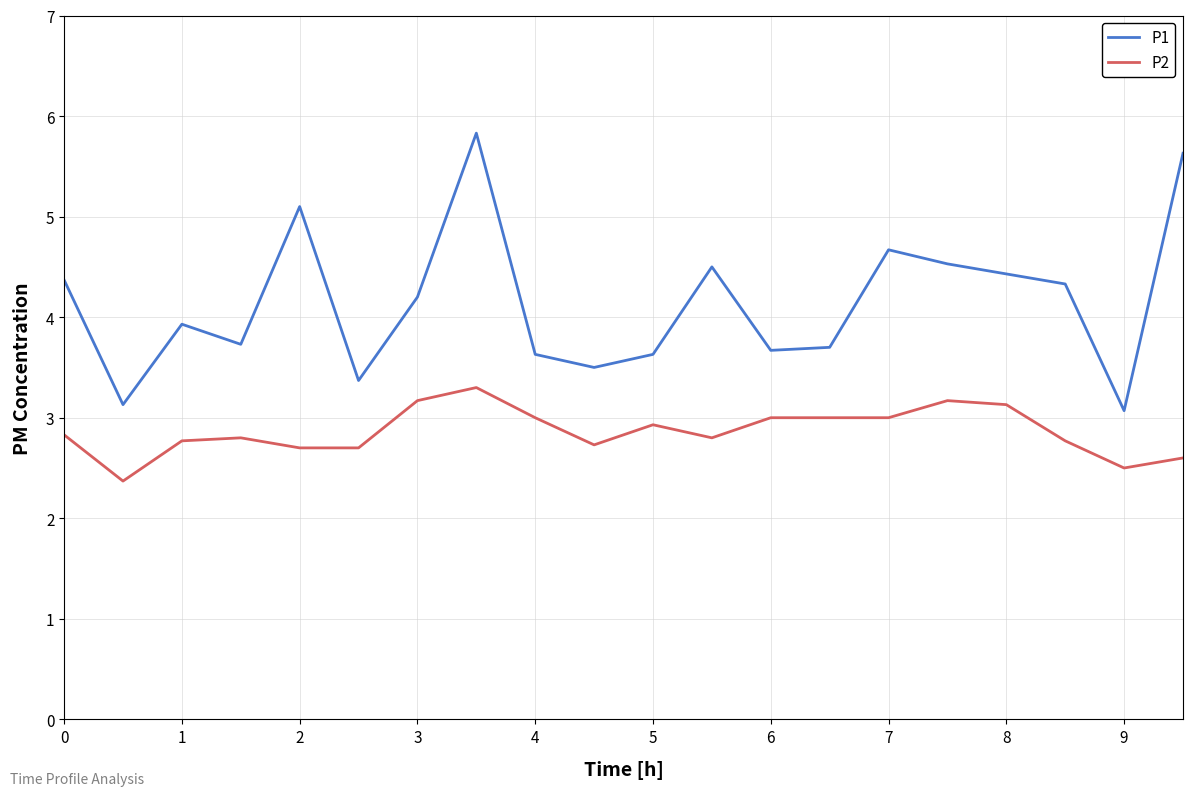

What is the highest value of the P2 series?

3.3